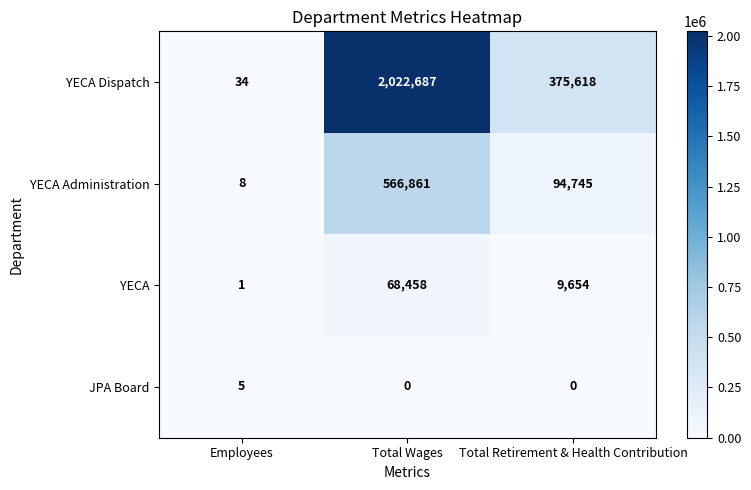

Rank the series by their maximum value, from lowest to highest.

JPA Board, YECA, YECA Administration, YECA Dispatch